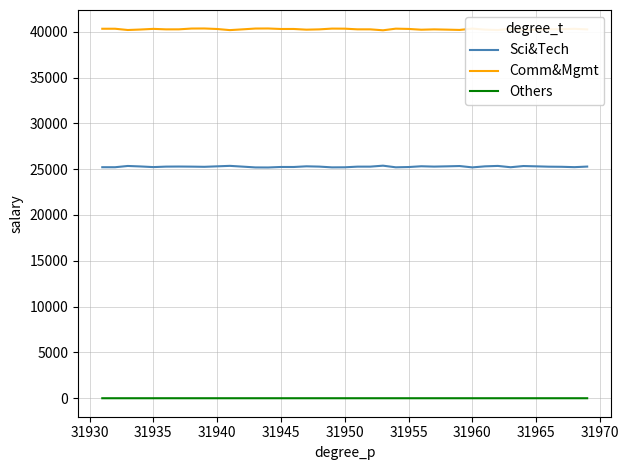

True or false: Sci&Tech and Comm&Mgmt cross at least once.

False